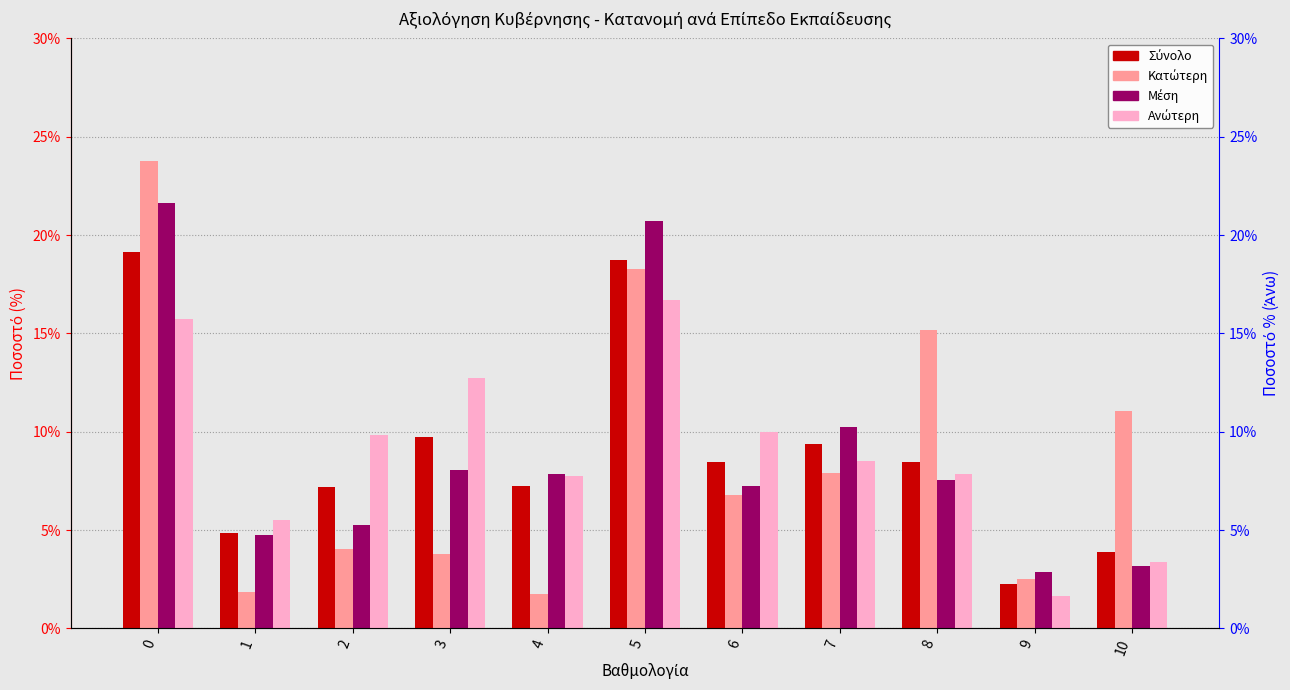

Are the bars grouped side by side (vs. stacked)?

Yes